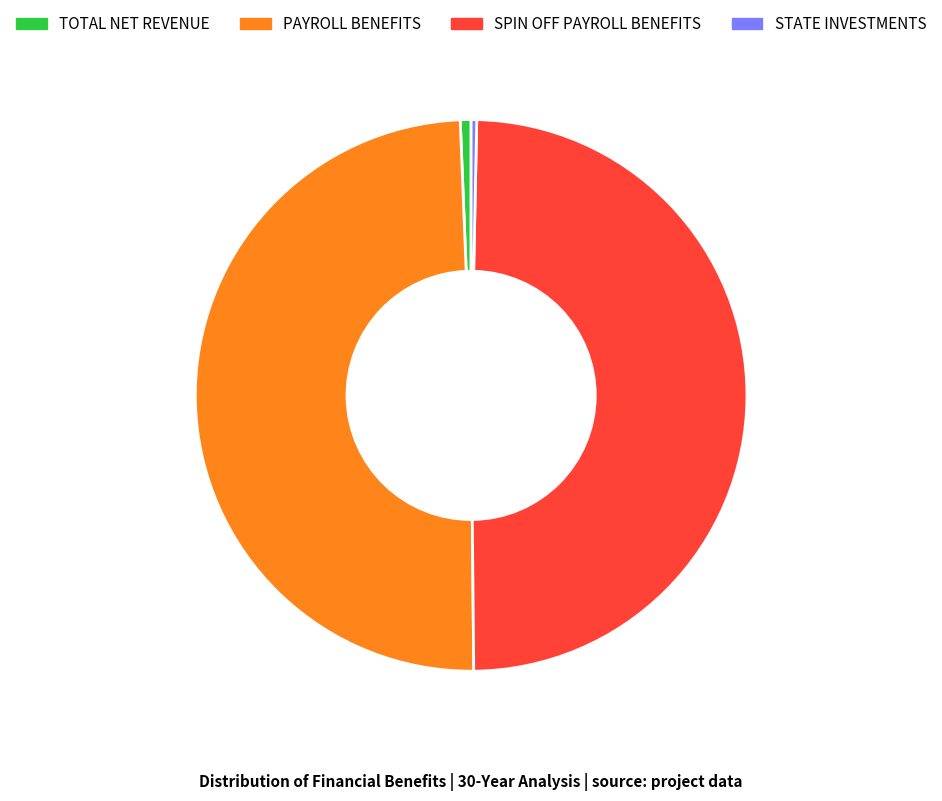

Does SPIN OFF PAYROLL BENEFITS account for over 50% of the chart?

No